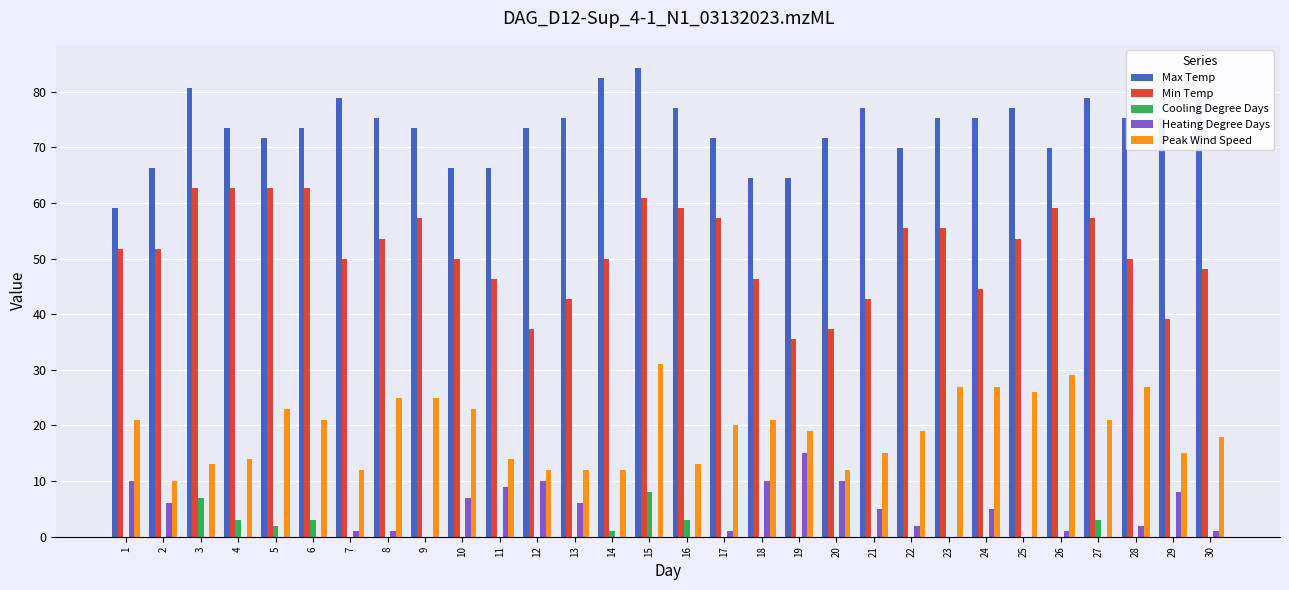

How many series are shown in this chart?

5